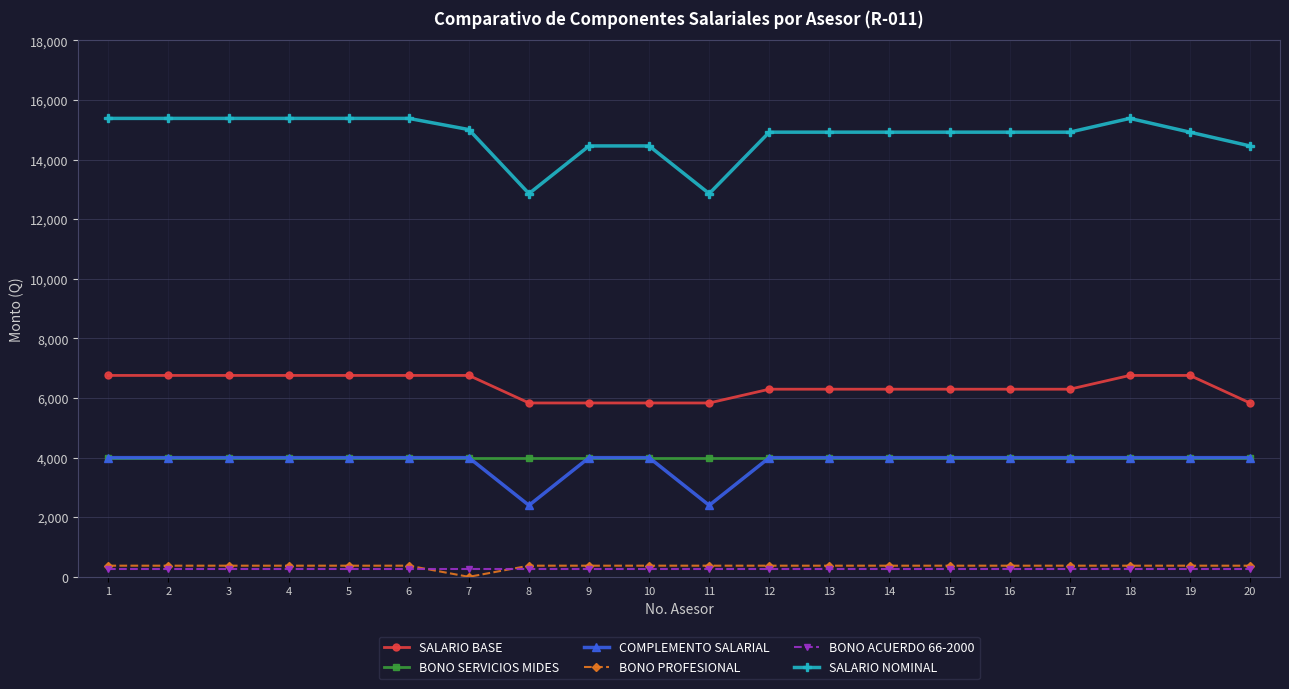

What is the value of the BONO SERVICIOS MIDES point at the 5th from the left?

4000